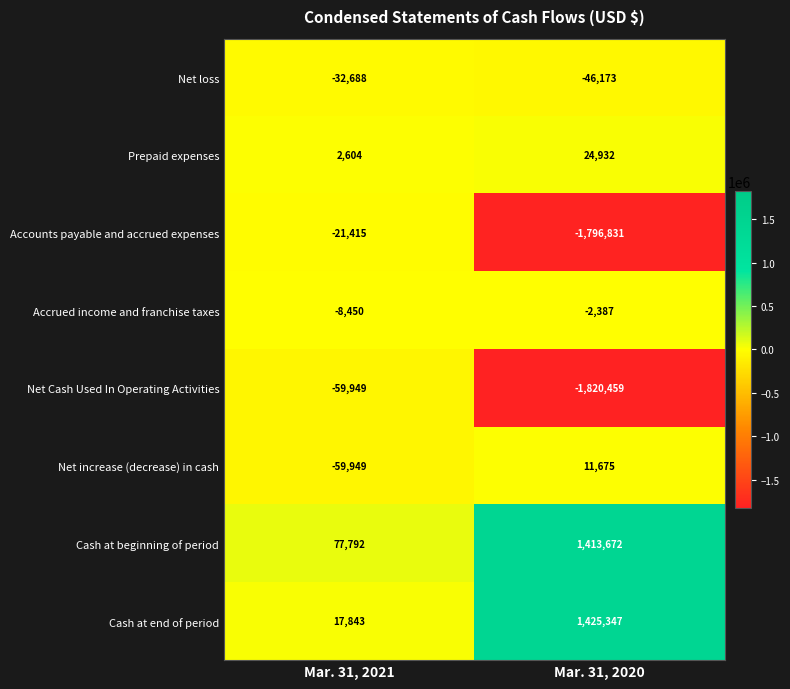

Reading right to left, transcribe all the data shown in this chart.

Net loss: Mar. 31, 2020=-46173	Mar. 31, 2021=-32688
Prepaid expenses: Mar. 31, 2020=24932	Mar. 31, 2021=2604
Accounts payable and accrued expenses: Mar. 31, 2020=-1796831	Mar. 31, 2021=-21415
Accrued income and franchise taxes: Mar. 31, 2020=-2387	Mar. 31, 2021=-8450
Net Cash Used In Operating Activities: Mar. 31, 2020=-1820459	Mar. 31, 2021=-59949
Net increase (decrease) in cash: Mar. 31, 2020=11675	Mar. 31, 2021=-59949
Cash at beginning of period: Mar. 31, 2020=1413672	Mar. 31, 2021=77792
Cash at end of period: Mar. 31, 2020=1425347	Mar. 31, 2021=17843